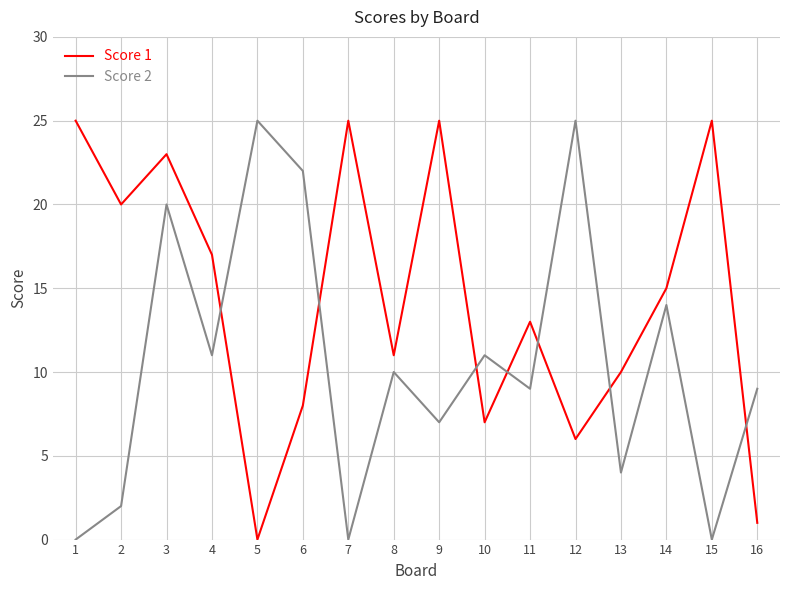

Rank the series at 16 from highest to lowest value.

Score 2, Score 1